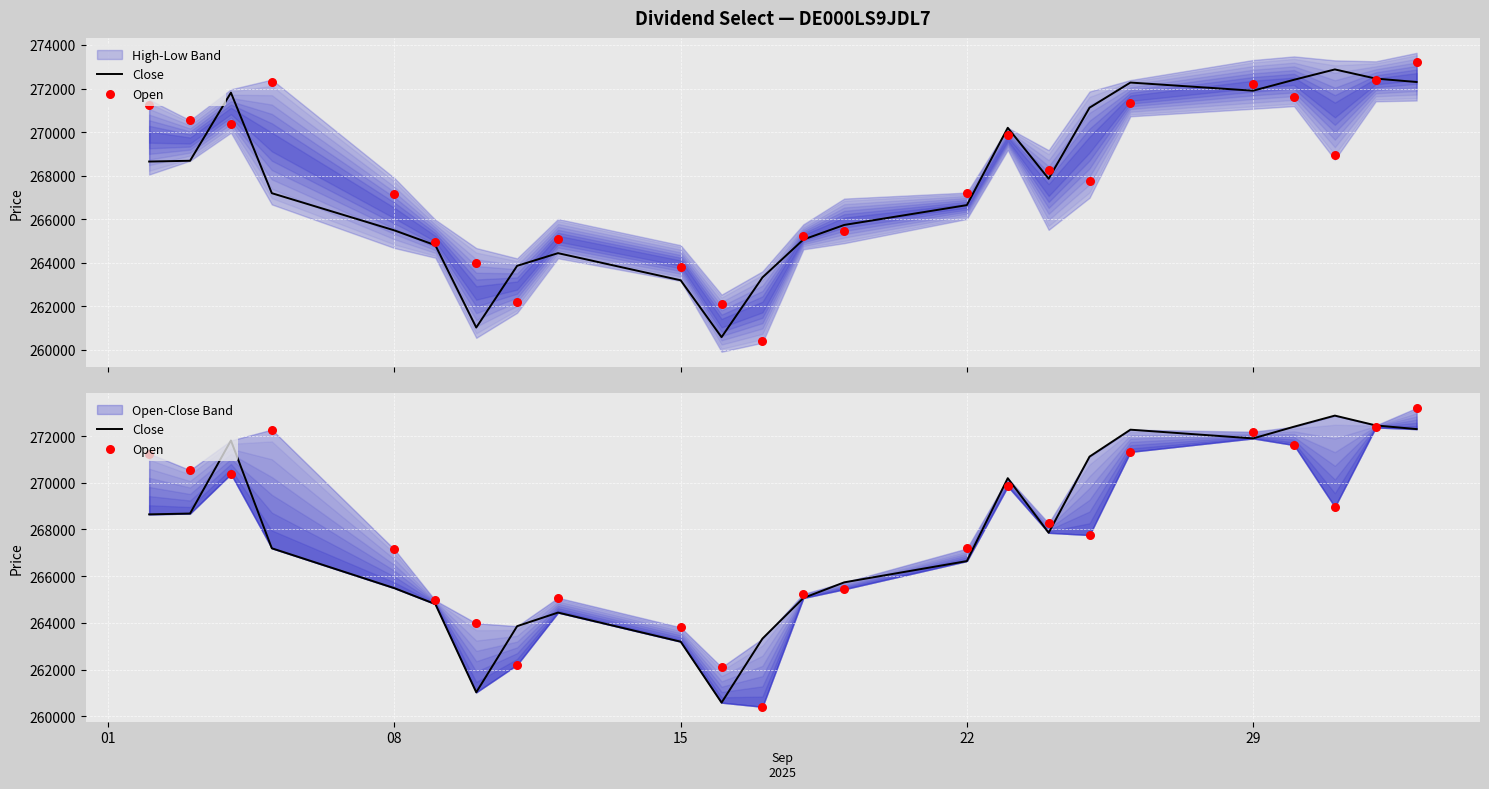

Which series has the largest total across all categories?

Open